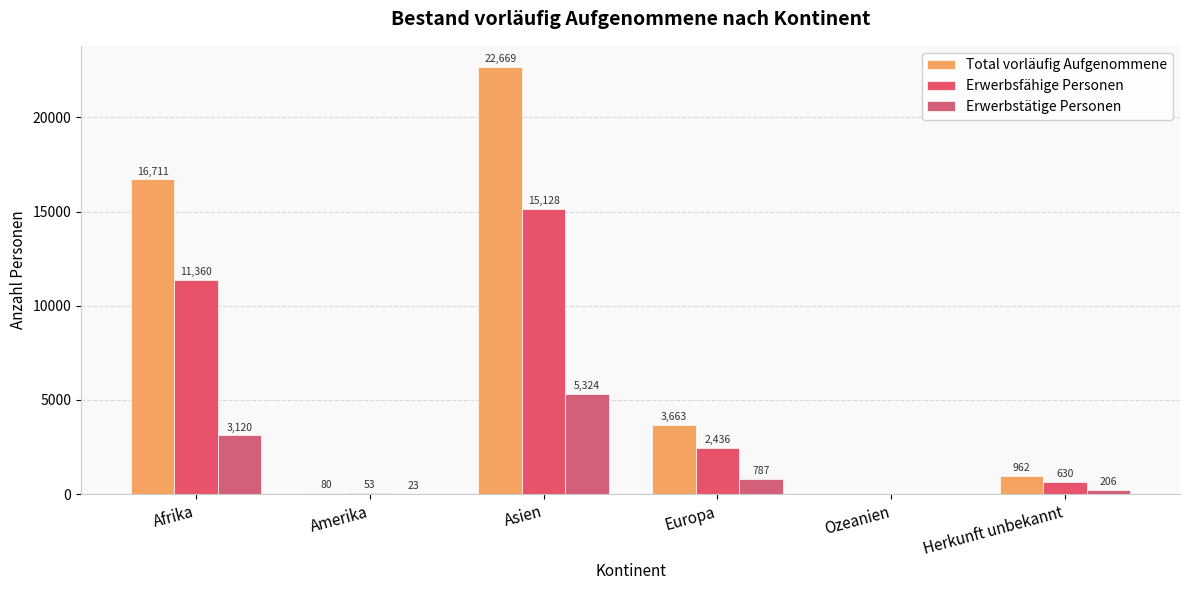

At which label does Erwerbsfähige Personen reach its peak?

Asien